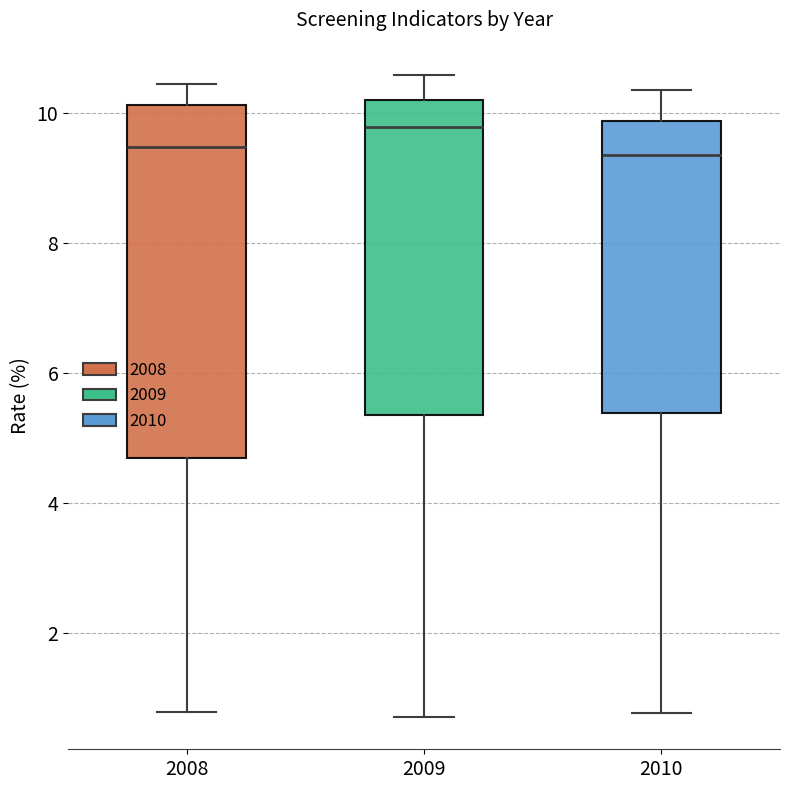

Where is the upper edge of the box at x = 2008 on the y-axis? The values are not printed on the chart, so give them approximately, as read against the axis.

10.2